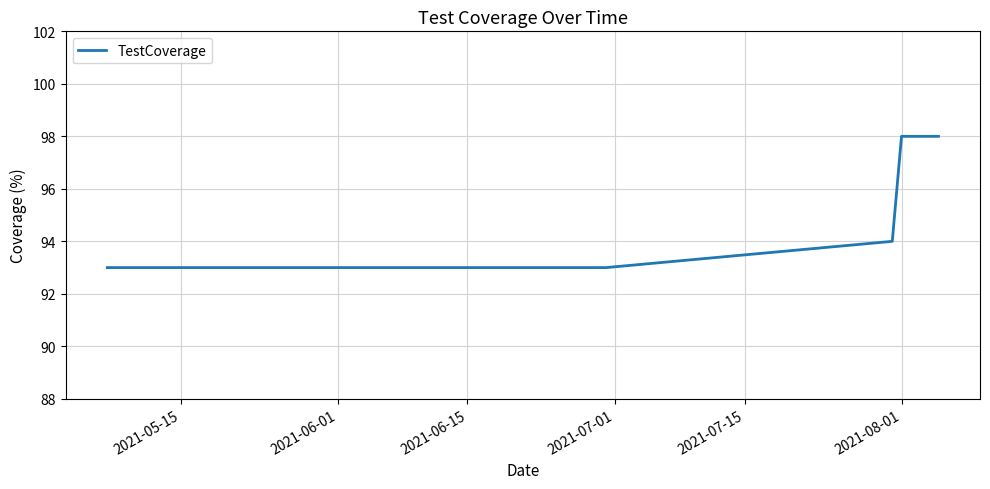

What is the difference between the maximum and minimum values?

5